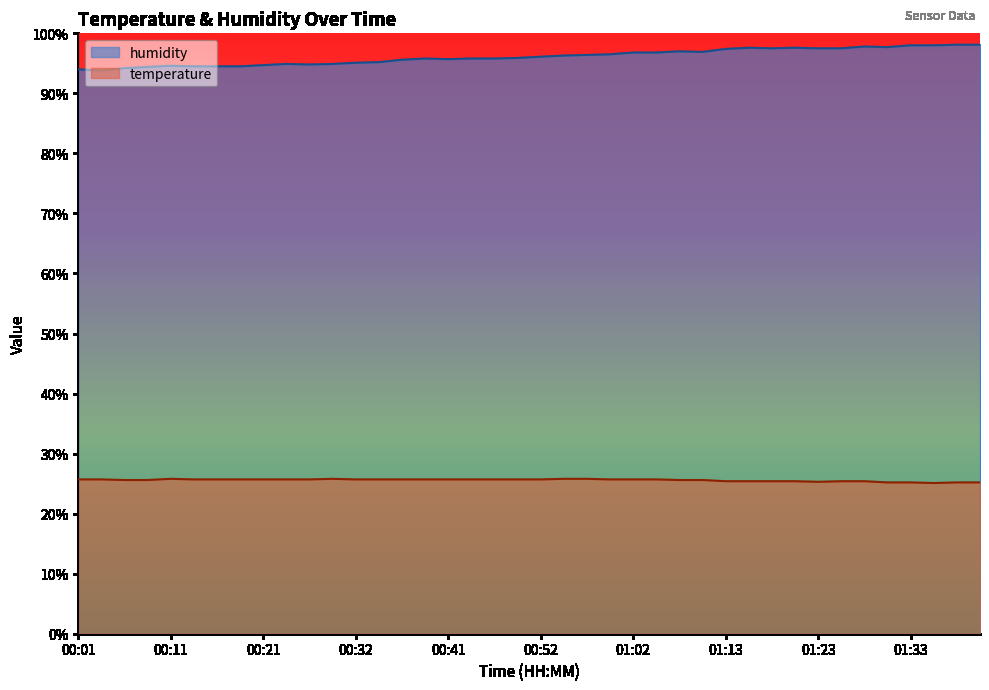

How many lines are shown in the chart?

2